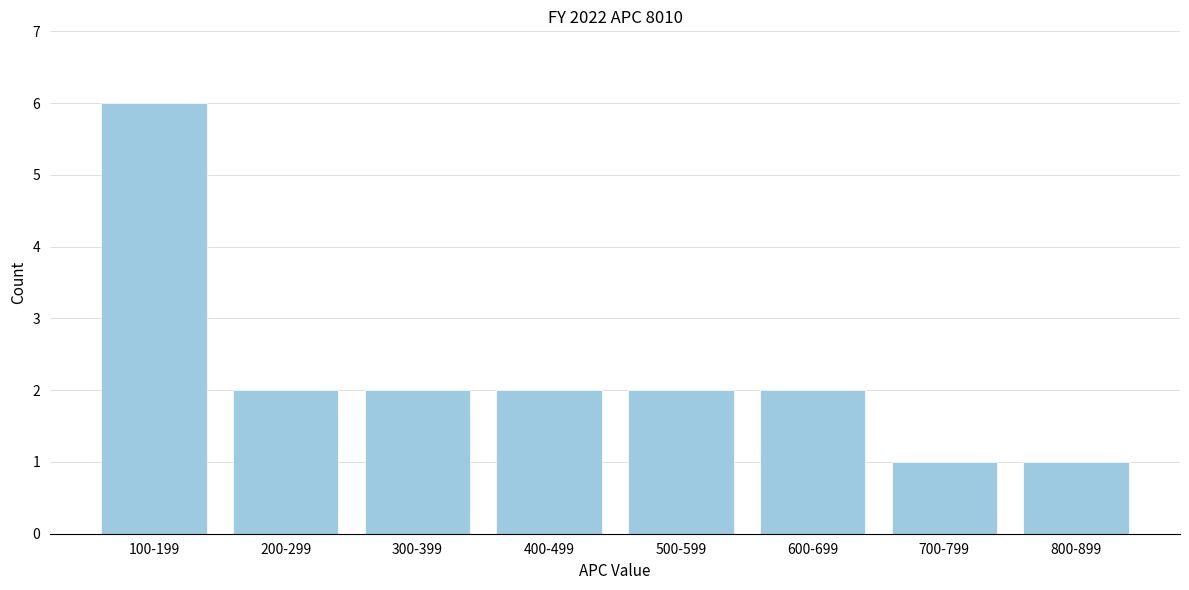

Reading left to right, transcribe all the data shown in this chart.

100-199=6	200-299=2	300-399=2	400-499=2	500-599=2	600-699=2	700-799=1	800-899=1